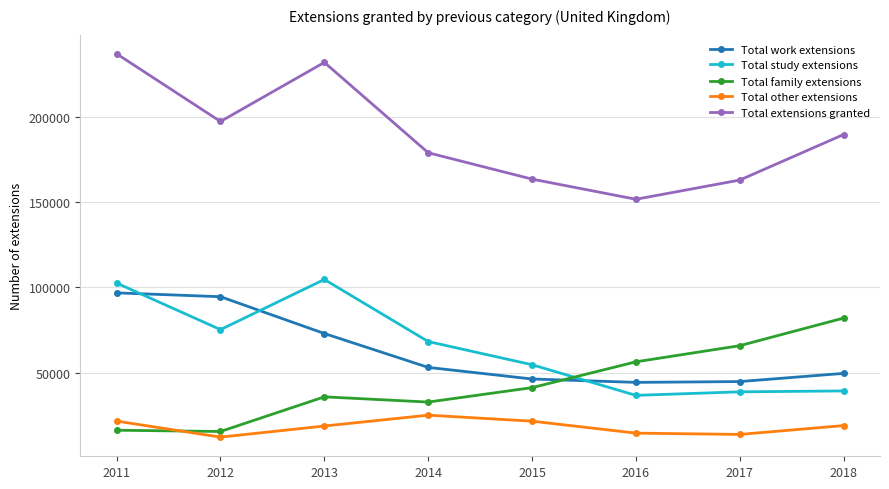

What is the average value of the Total other extensions series?

18250